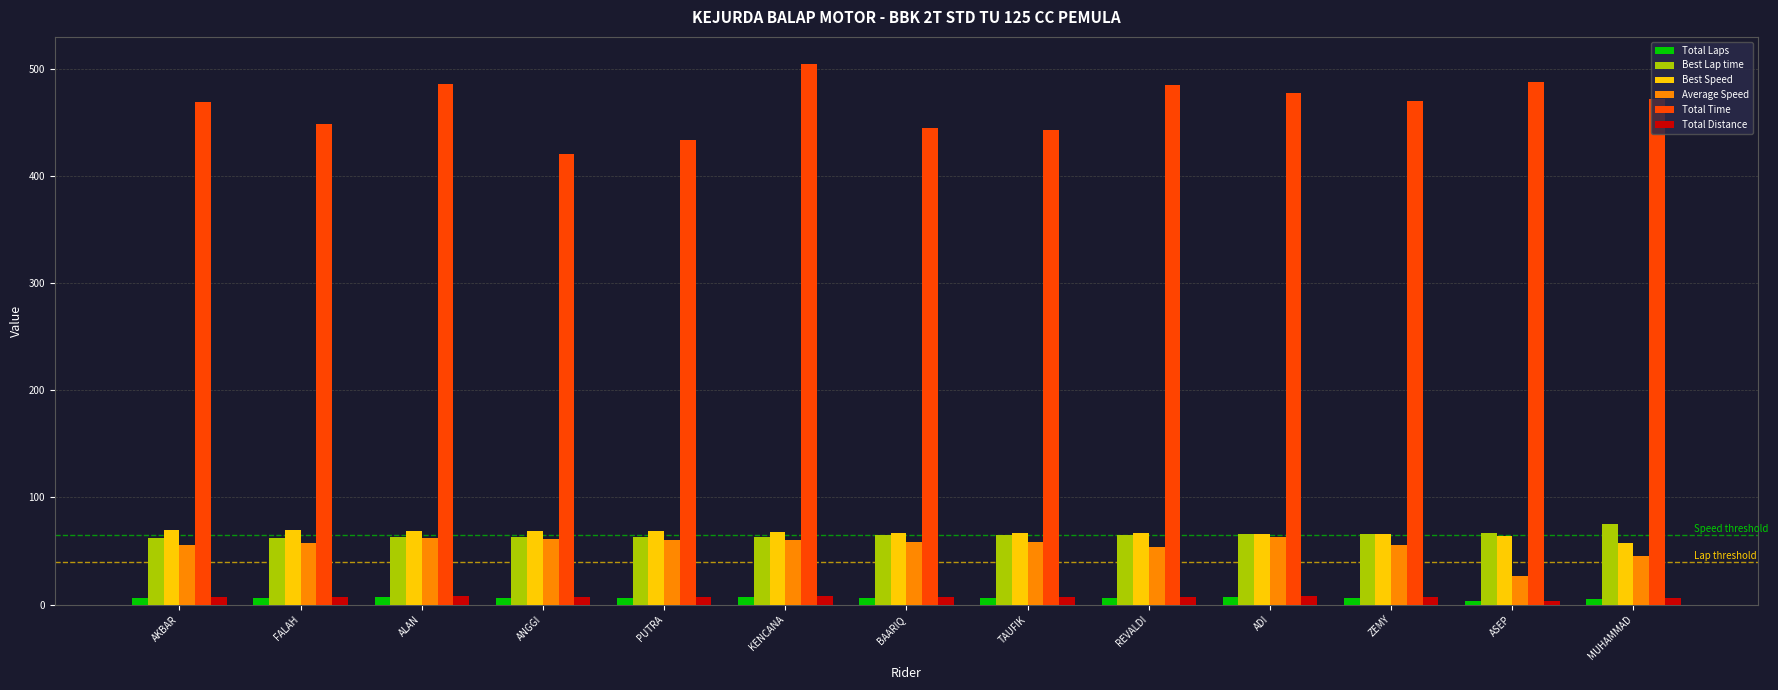

How many values in the Total Time series are below 470?

6